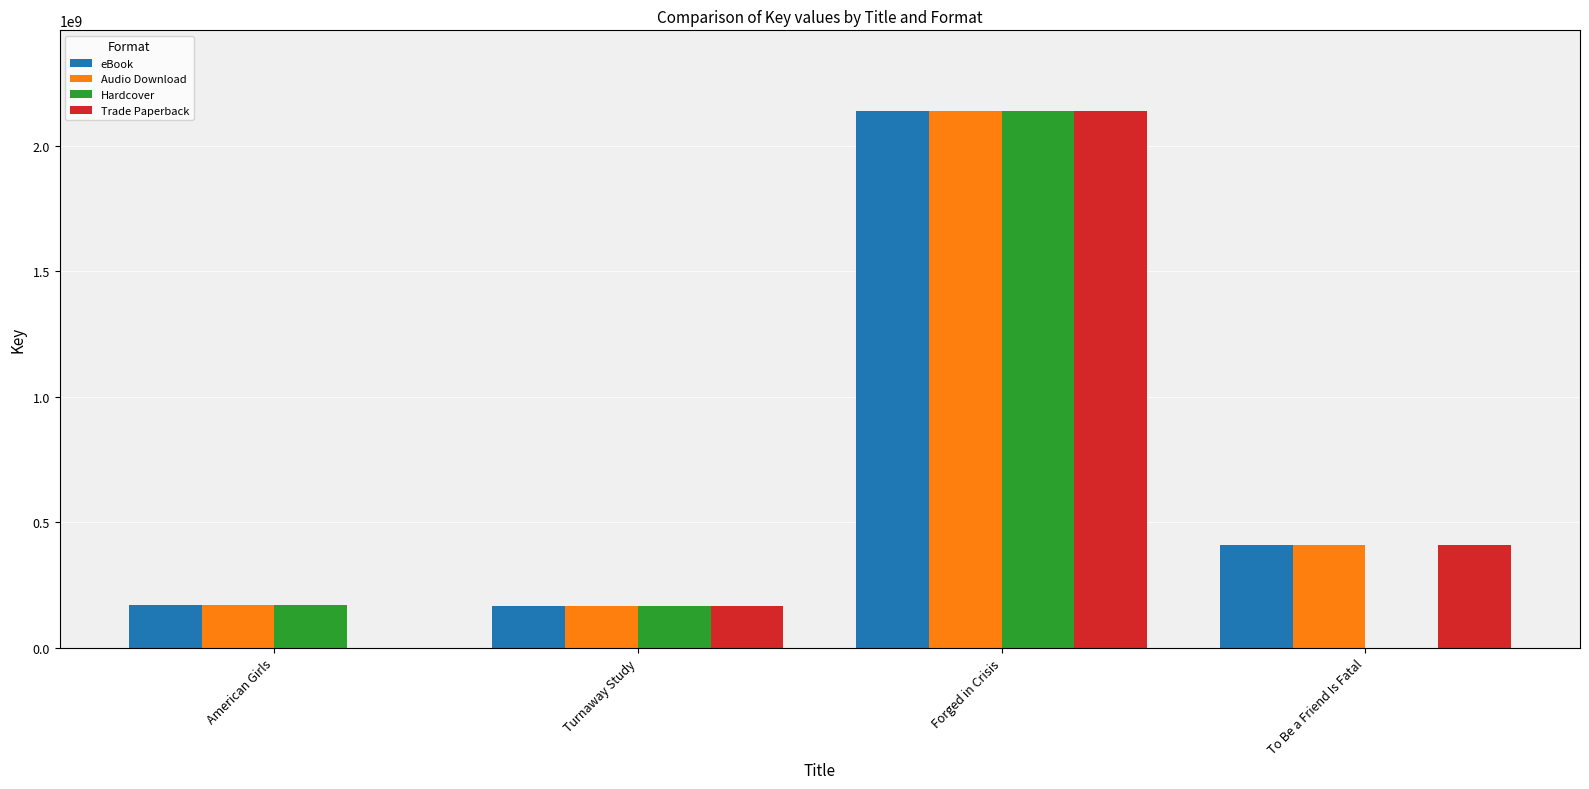

At which label is eBook closest to 1153449590?

To Be a Friend Is Fatal